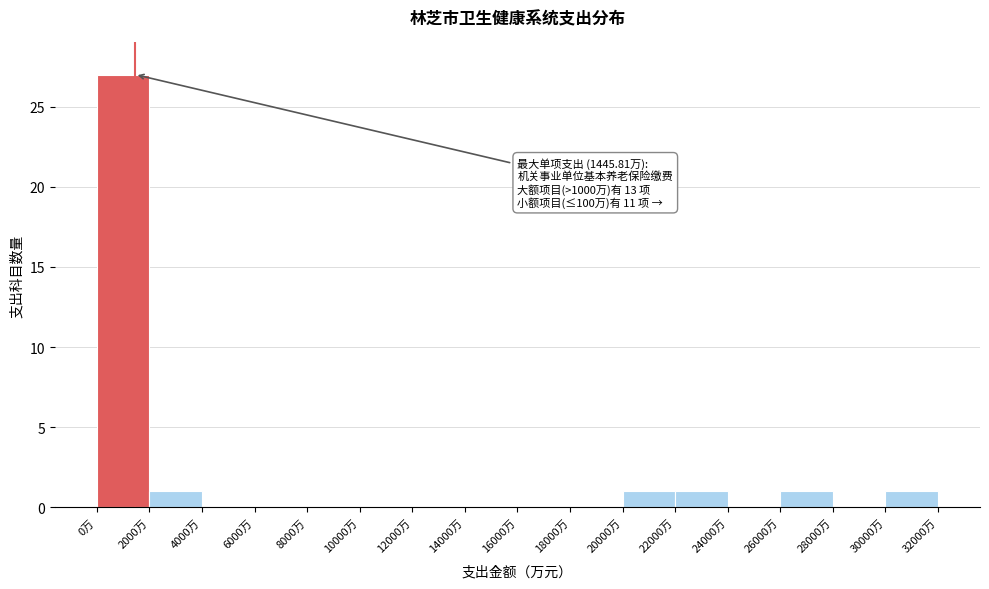

Which range on the x-axis has the tallest bar?

0 to 2000